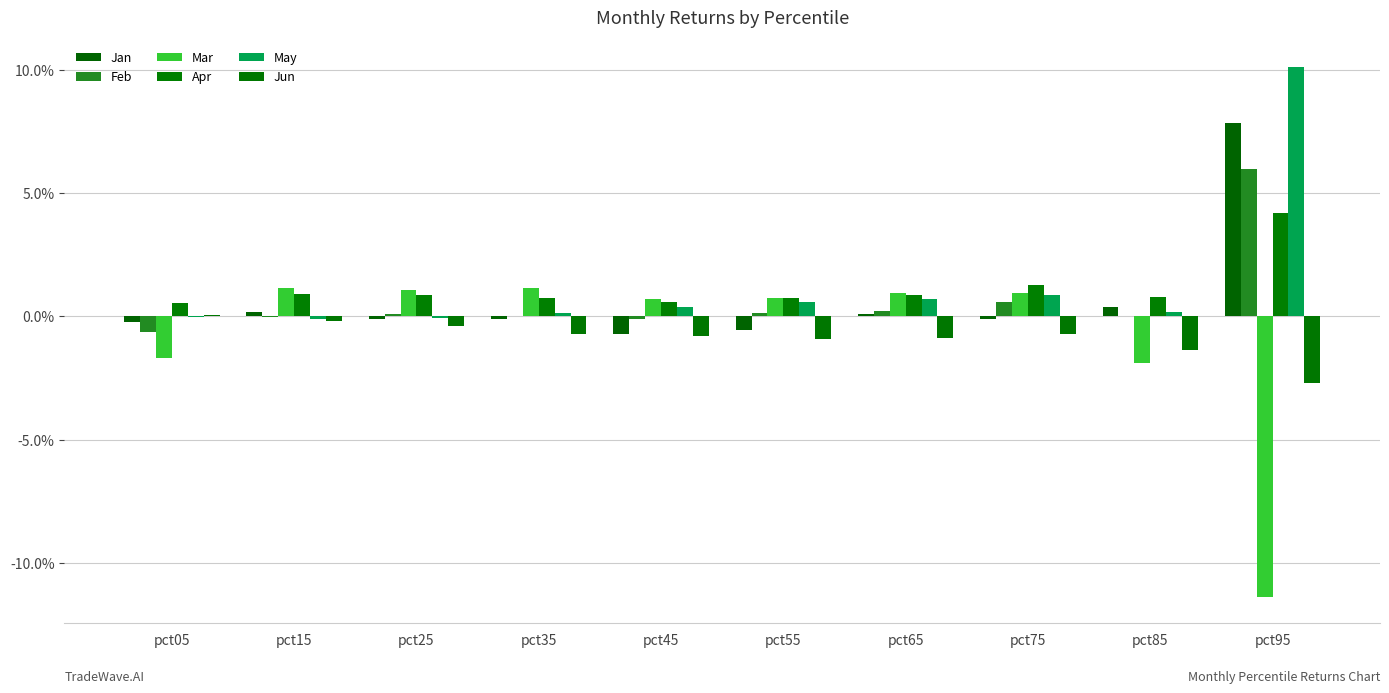

Reading right to left, list all the values displayed in this chart.

Jan: 0.1	0.0	-0.0	0.0	-0.0	-0.0	-0.0	-0.0	0.0	-0.0
Feb: 0.1	0.0	0.0	0.0	0.0	-0.0	0.0	0.0	-0.0	-0.0
Mar: -0.1	-0.0	0.0	0.0	0.0	0.0	0.0	0.0	0.0	-0.0
Apr: 0.0	0.0	0.0	0.0	0.0	0.0	0.0	0.0	0.0	0.0
May: 0.1	0.0	0.0	0.0	0.0	0.0	0.0	-0.0	-0.0	-0.0
Jun: -0.0	-0.0	-0.0	-0.0	-0.0	-0.0	-0.0	-0.0	-0.0	0.0